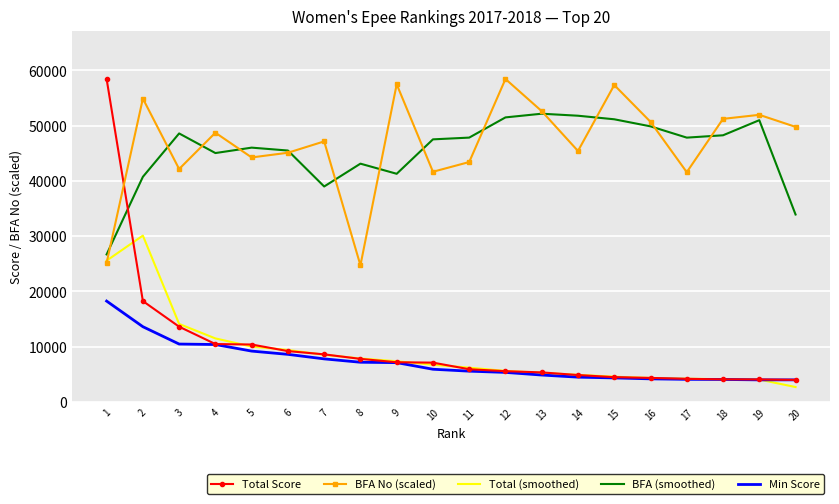

What is the maximum value shown in the chart?

58445.0